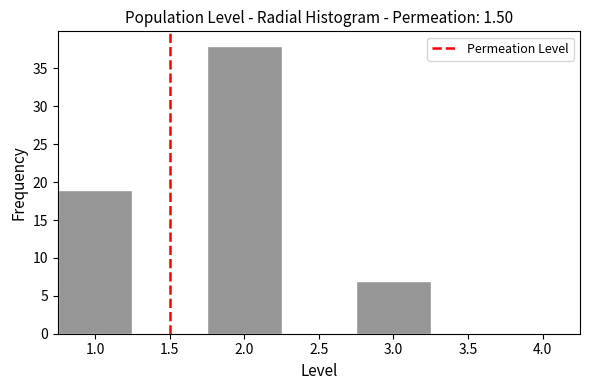

Reading left to right, transcribe this chart: for each bar, give the range it covers on the x-axis and its height. The values are not printed on the chart, so give them approximately, as read against the axis.

0.75 to 1.25: 19
1.25 to 1.75: 0
1.75 to 2.25: 38
2.25 to 2.75: 0
2.75 to 3.25: 7
3.25 to 3.75: 0